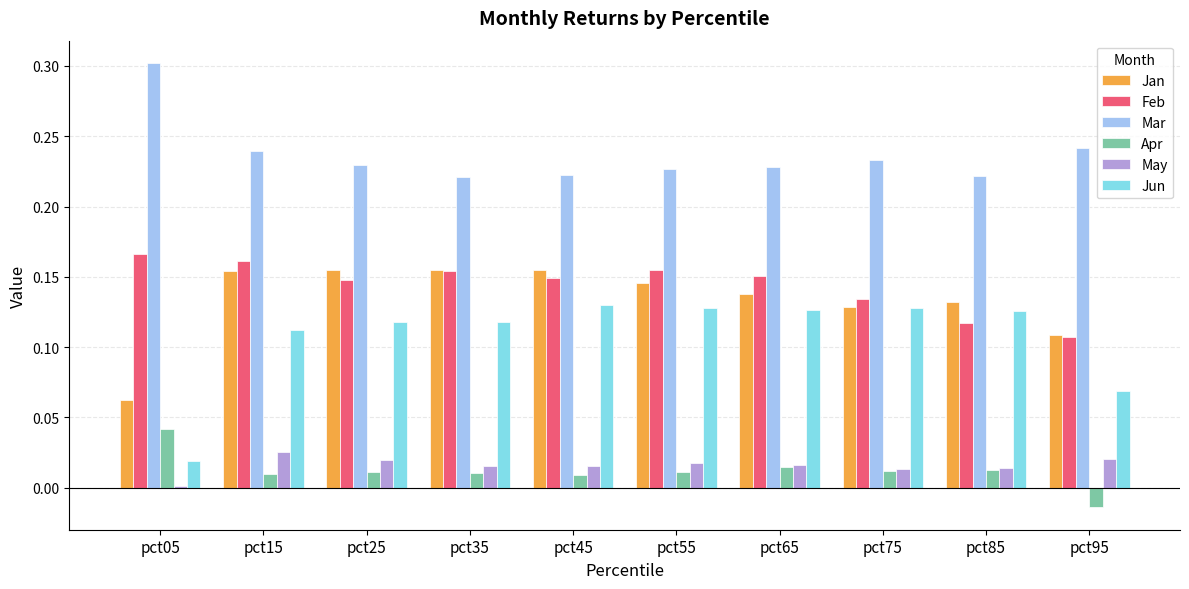

Which series has the widest spread of values?

Jun